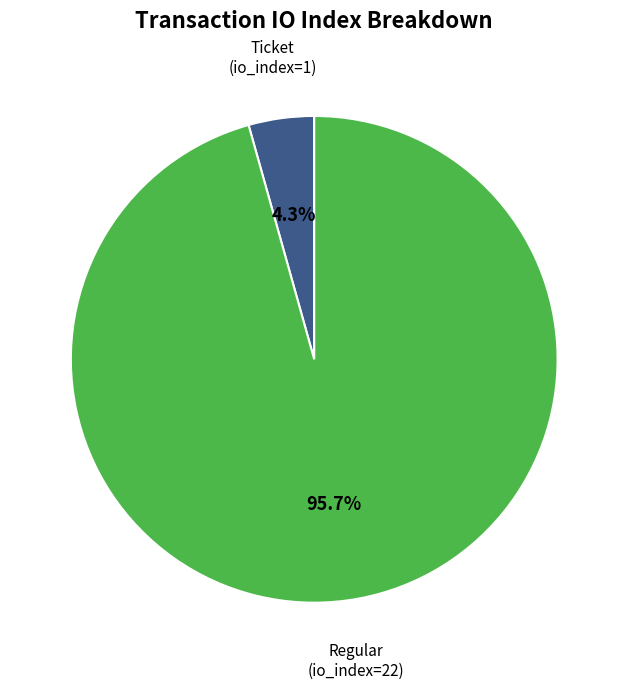

Does any single category account for the majority?

Yes